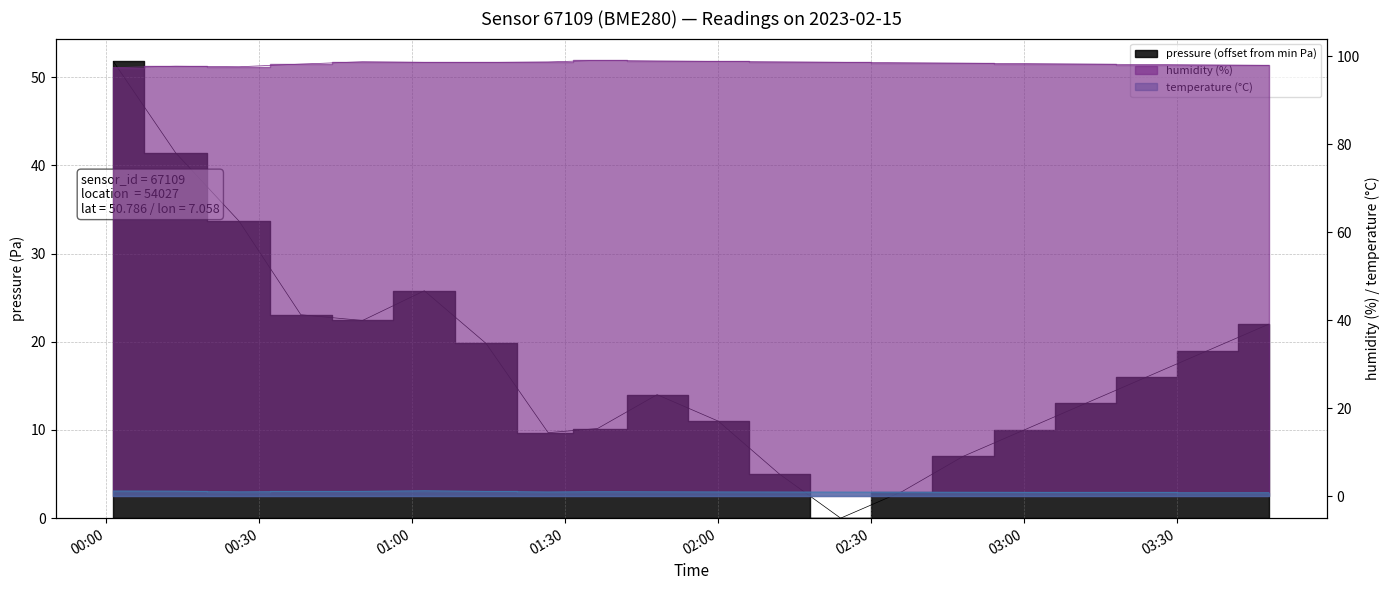

What is the label of the 15th point from the left?

02:50